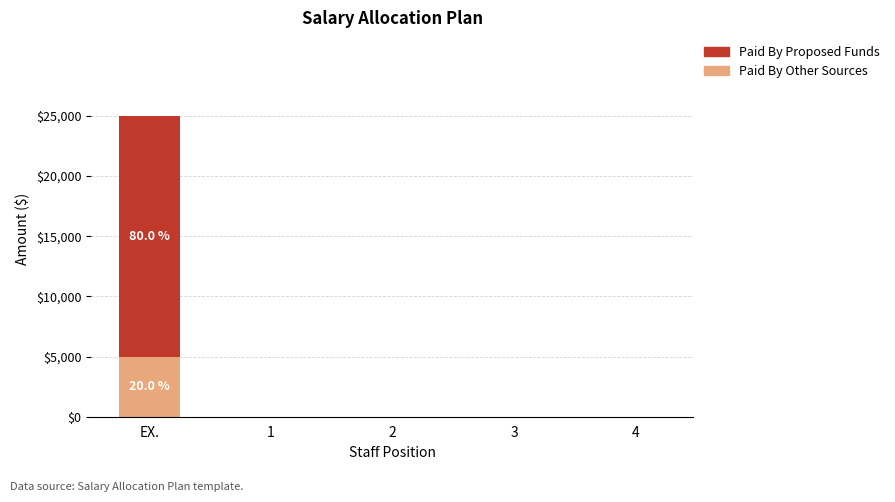

What is the maximum value for Paid By Other Sources?

5000